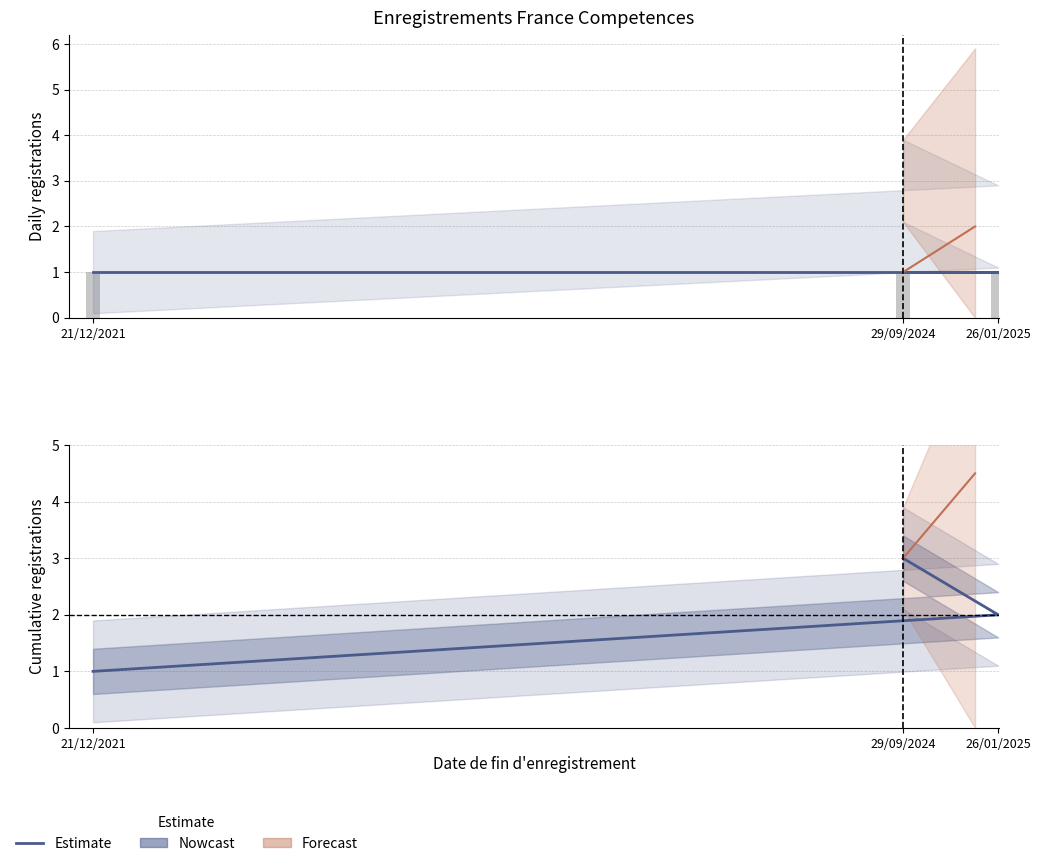

Which has a higher value, 29/09/2024 or 26/01/2025?

29/09/2024